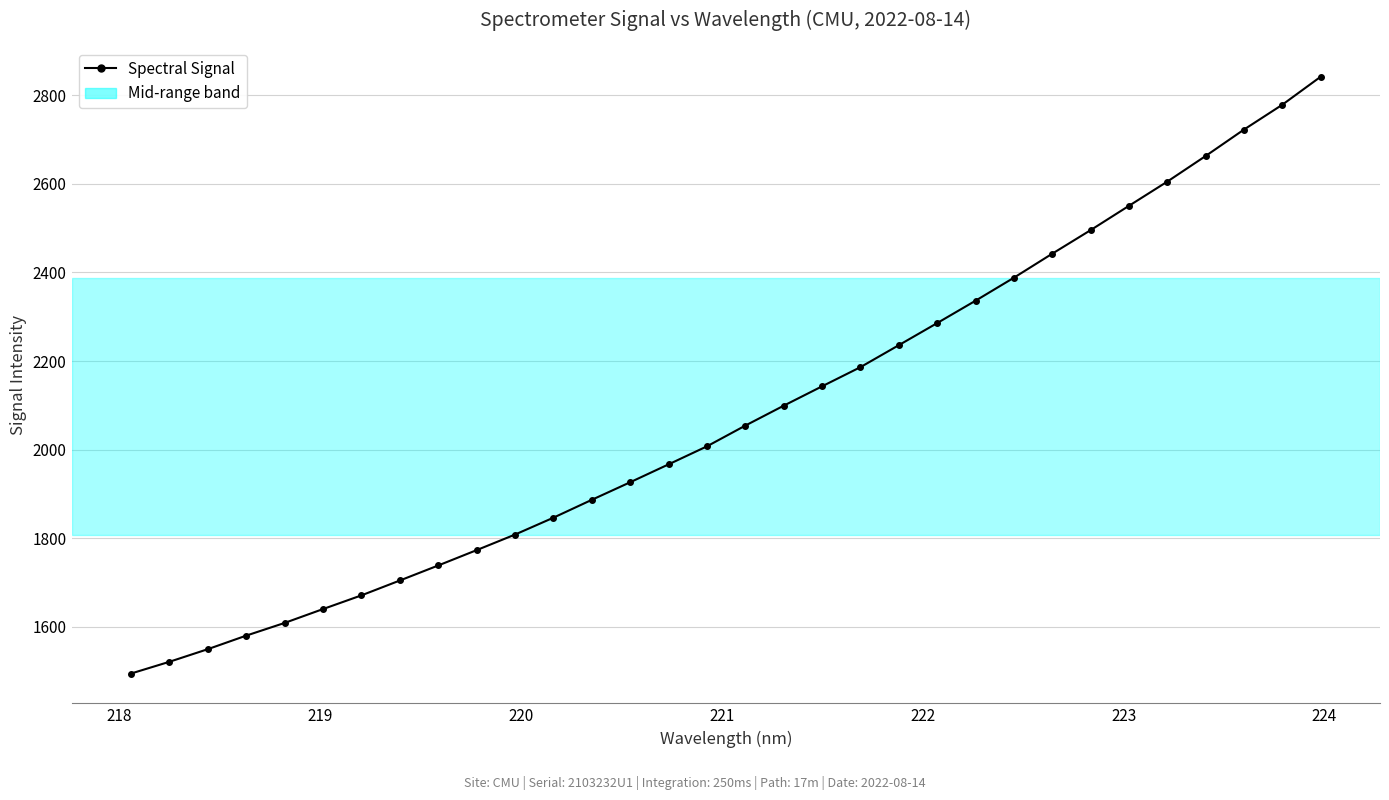

True or false: there are more than 2 points higher than both neighbors.

False